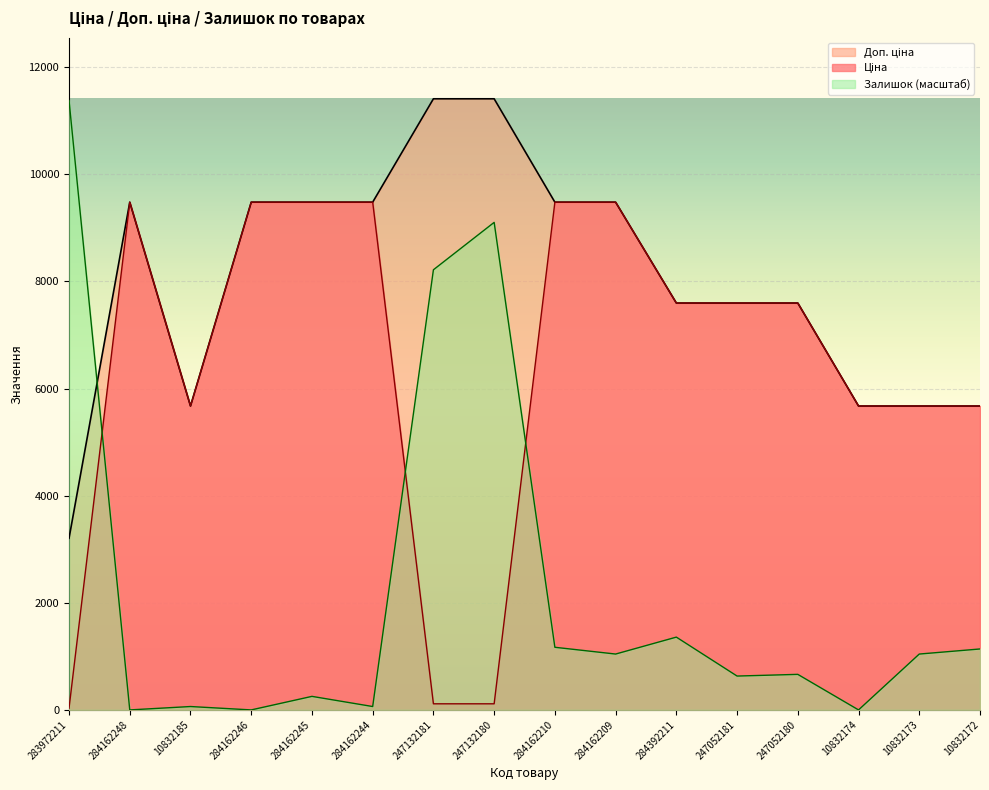

True or false: Ціна has a value of 9429.0 at 10832174.

False